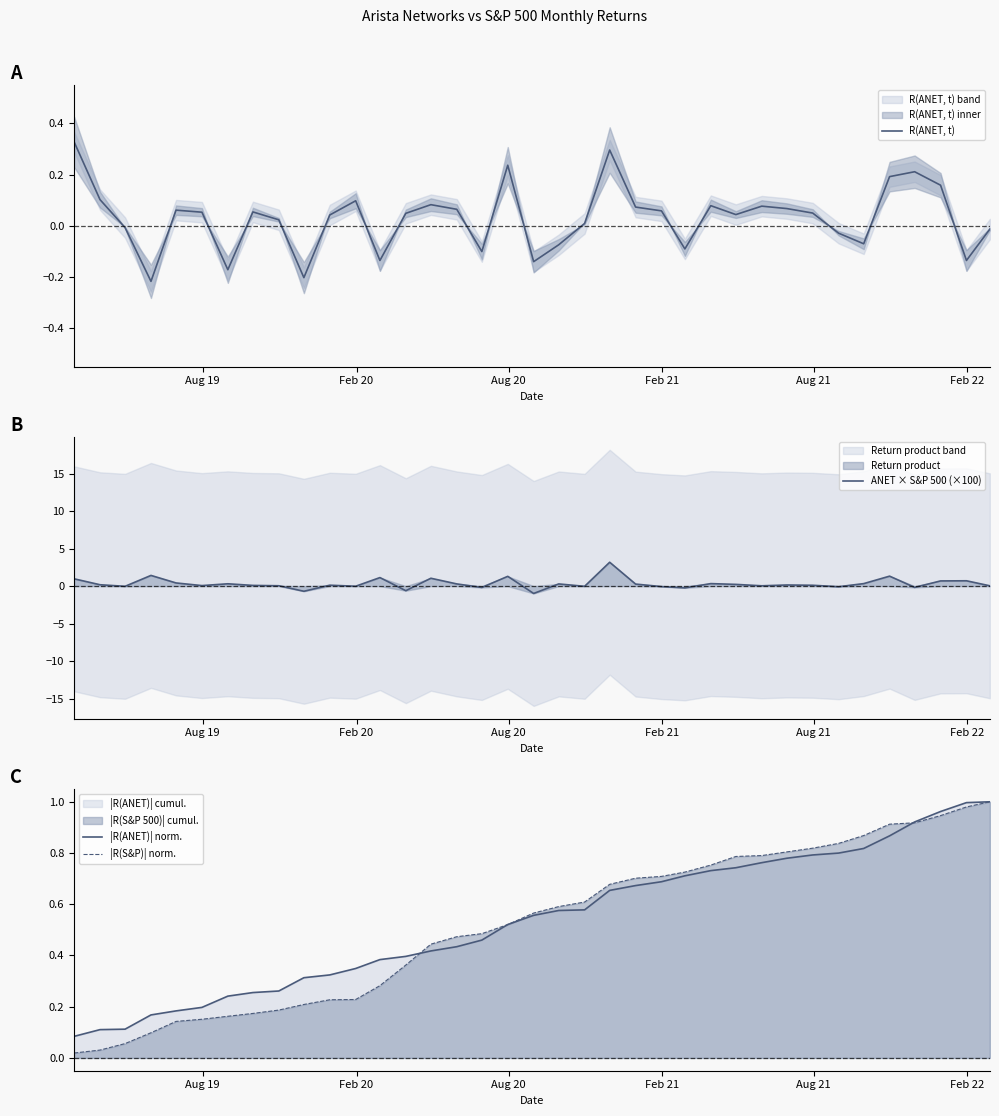

How many positive values does the ANET × S&P 500 (×100) series have?

26